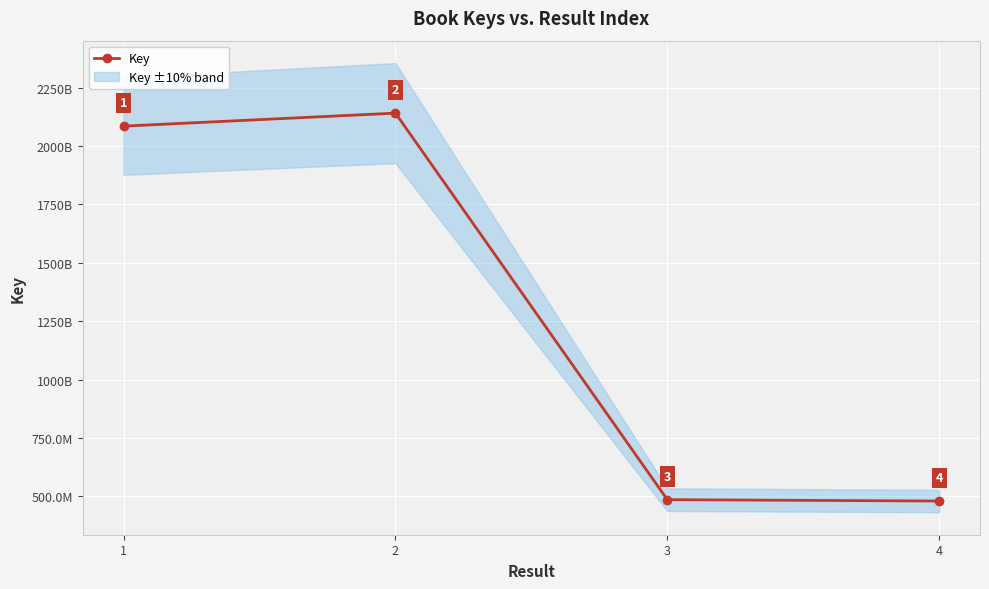

What is the sum of the values at 2 and 3?

2626577360